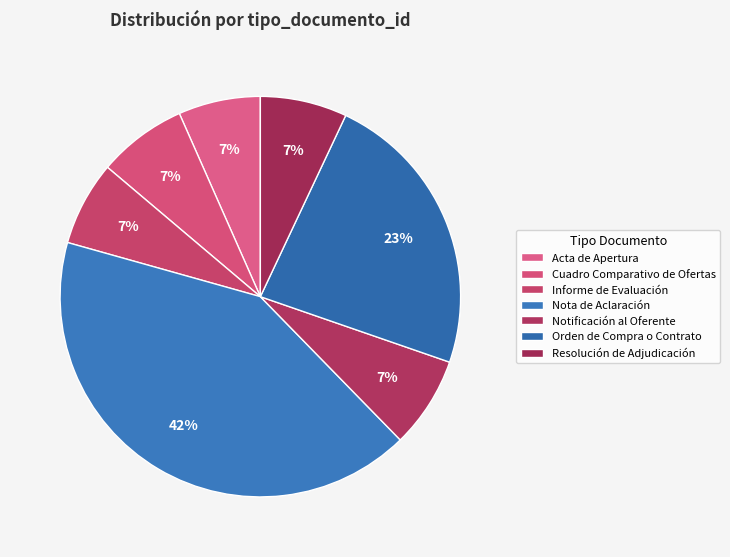

Rank the categories by value from highest to lowest.

Nota de Aclaración, Orden de Compra o Contrato, Notificación al Oferente, Cuadro Comparativo de Ofertas, Resolución de Adjudicación, Informe de Evaluación, Acta de Apertura